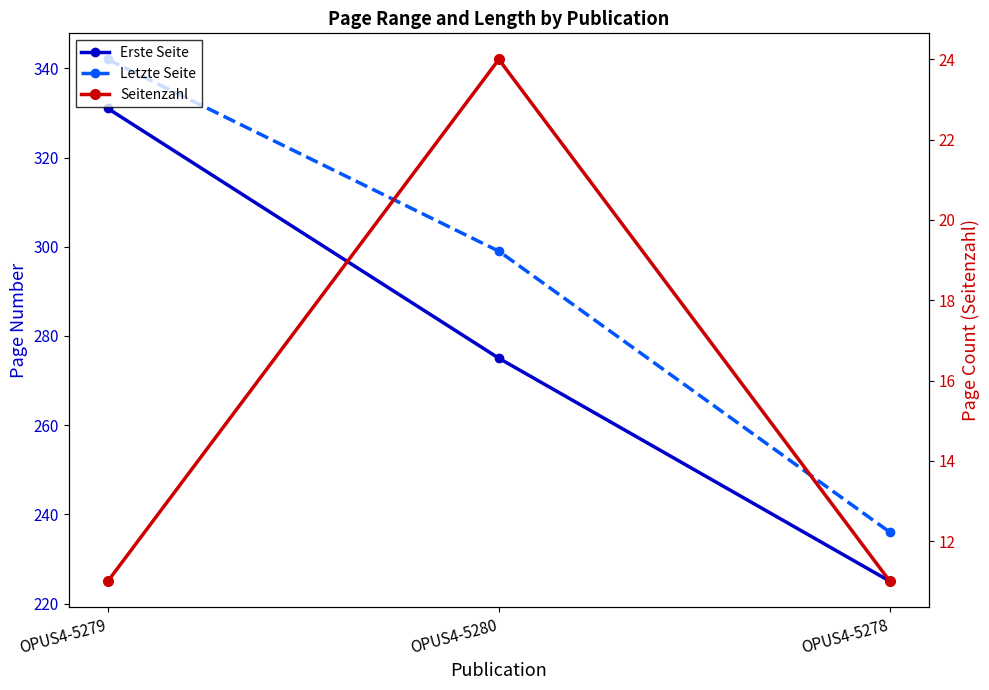

Which series has the largest total across all categories?

Letzte Seite